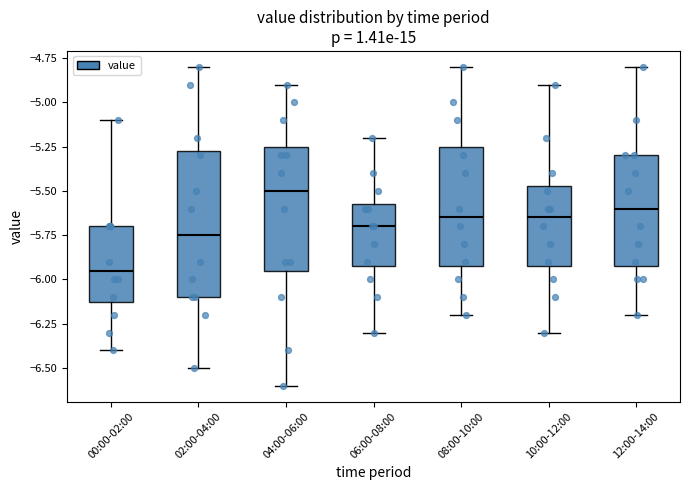

Reading left to right, read every box against the y-axis: the position of its median line, the range the box covers, and the ends of its whiskers. The values are not printed on the chart, so give them approximately, as read against the axis.

00:00-02:00: median -5.95, box -6.10 to -5.70, whiskers -6.40 to -5.10
02:00-04:00: median -5.75, box -6.10 to -5.25, whiskers -6.50 to -4.80
04:00-06:00: median -5.50, box -5.95 to -5.25, whiskers -6.60 to -4.90
06:00-08:00: median -5.70, box -5.90 to -5.55, whiskers -6.30 to -5.20
08:00-10:00: median -5.65, box -5.90 to -5.25, whiskers -6.20 to -4.80
10:00-12:00: median -5.65, box -5.90 to -5.45, whiskers -6.30 to -4.90
12:00-14:00: median -5.60, box -5.90 to -5.30, whiskers -6.20 to -4.80